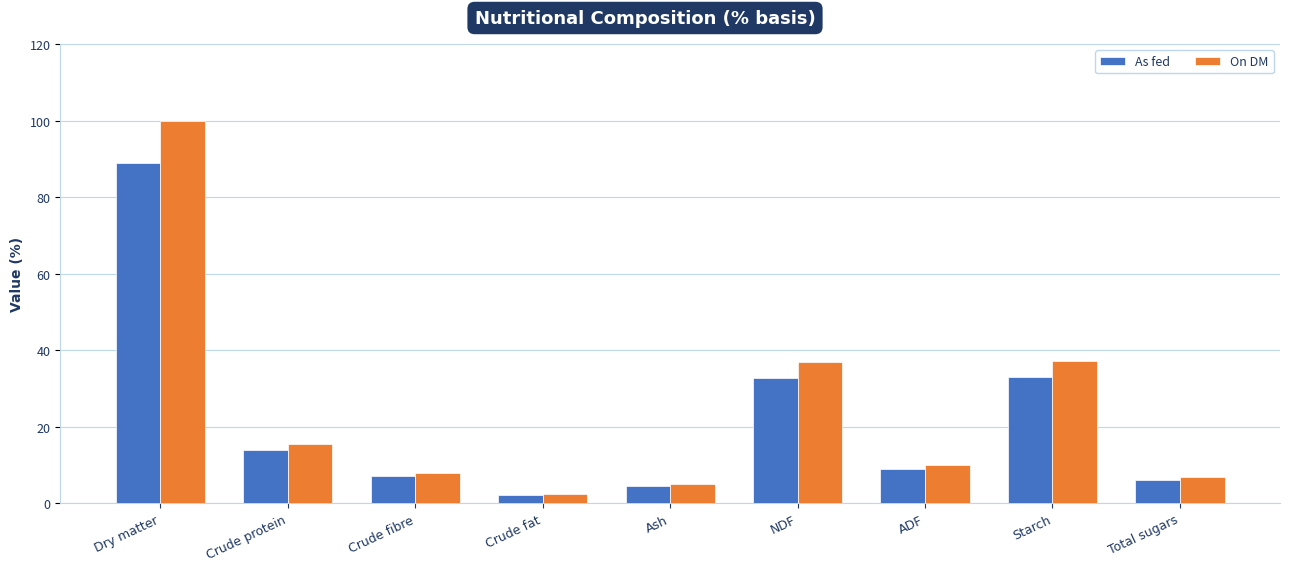

What is the spread (max minus min) of values at Crude fibre?

0.9